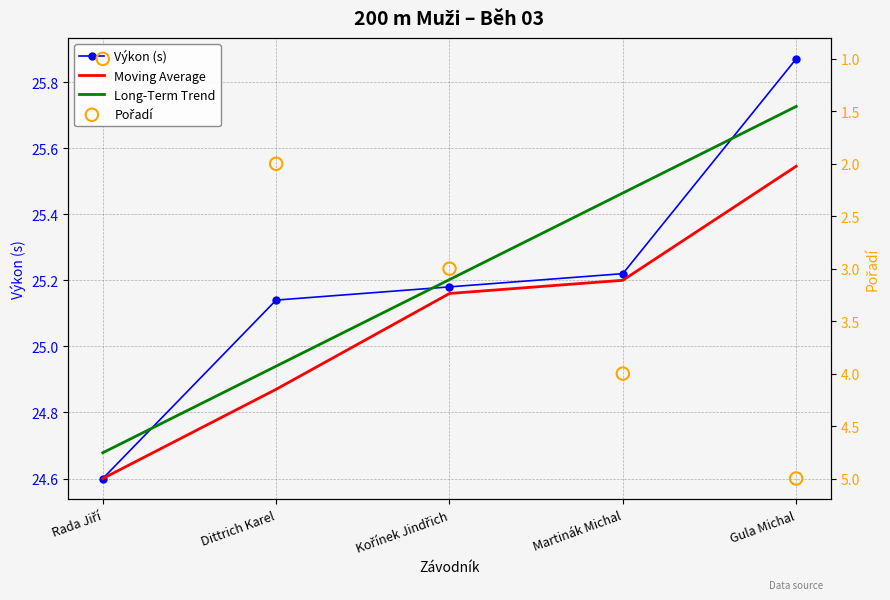

Which series contains the lowest Y value?

Pořadí